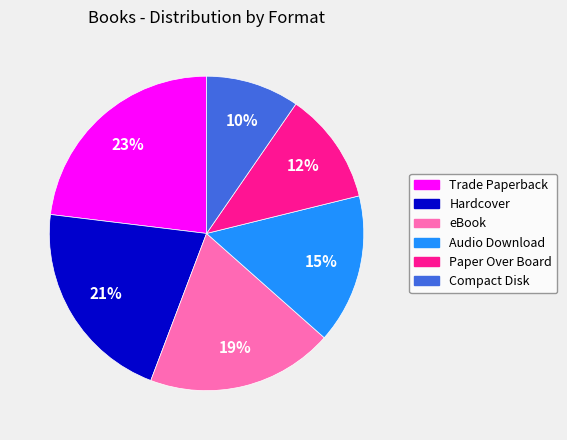

To the nearest percent, what is the combined percentage of Trade Paperback and Audio Download?

38%